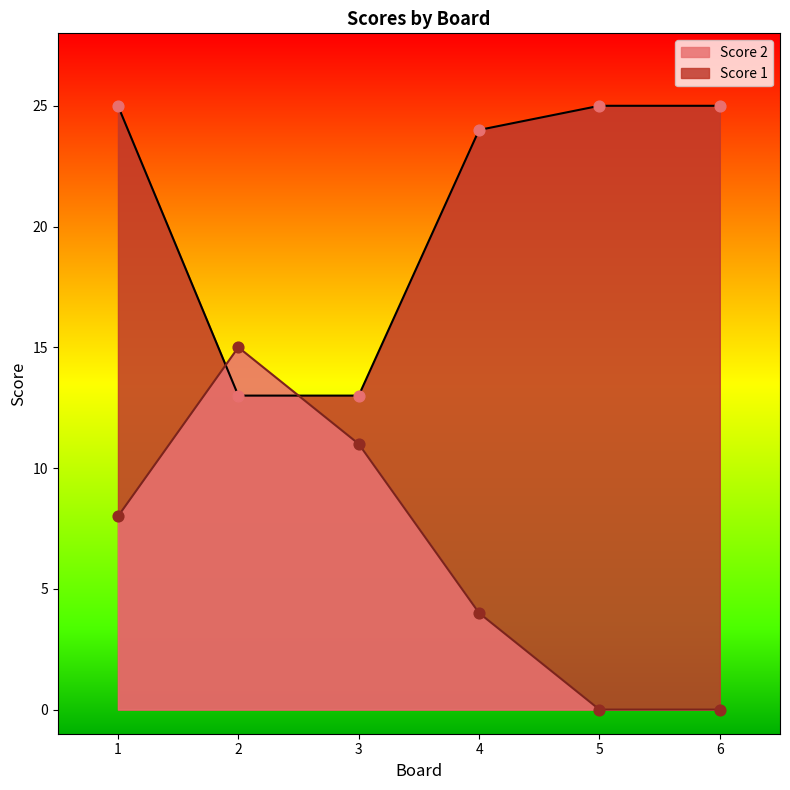

Which series reaches the maximum Y coordinate?

Score 1